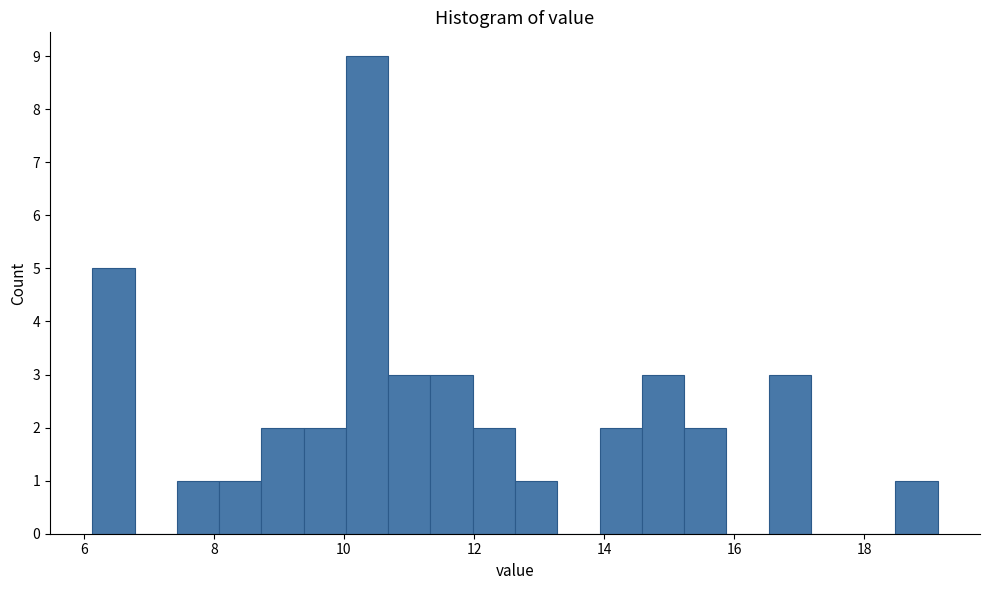

Around what value on the x-axis is the tallest bar? Give the approximate position of its centre, as read against the axis.

10.4